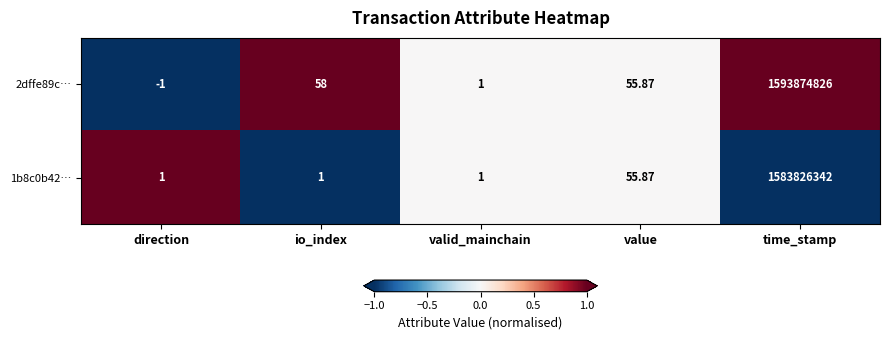

At which category is the sum across all series the highest?

time_stamp